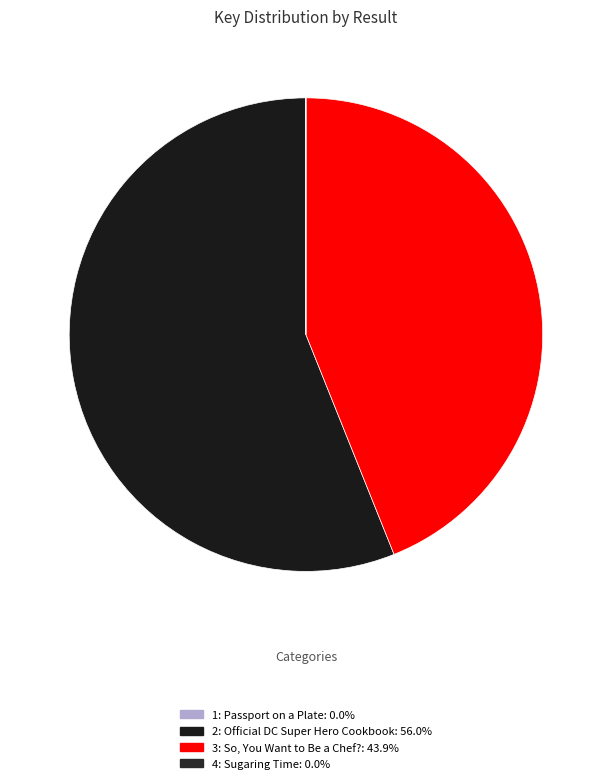

Do 3: So, You Want to Be a Chef? and 4: Sugaring Time together represent more than half of the pie?

No